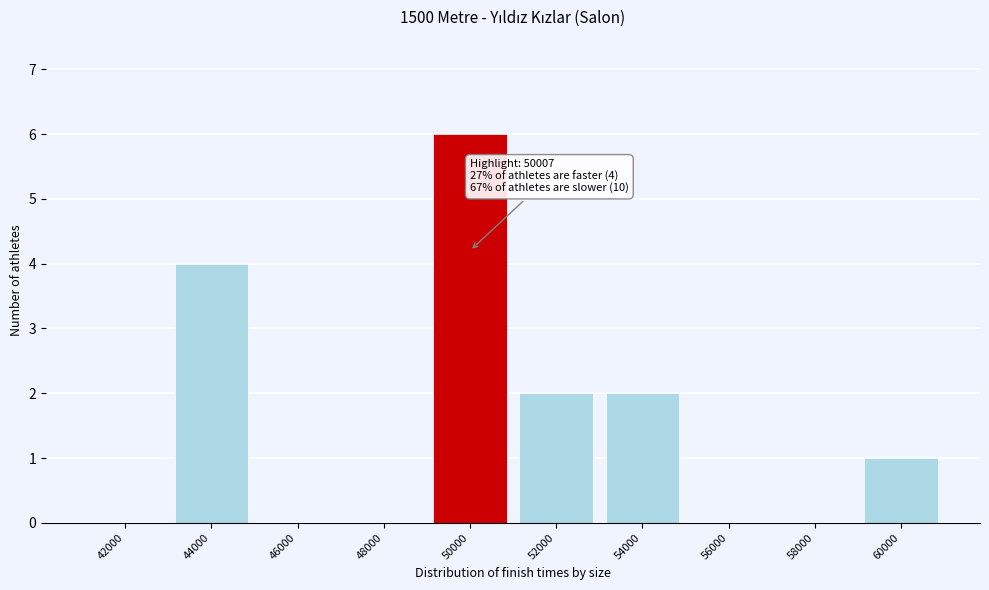

Reading left to right, extract all data points from this chart.

42000=0	44000=4	46000=0	48000=0	50000=6	52000=2	54000=2	56000=0	58000=0	60000=1